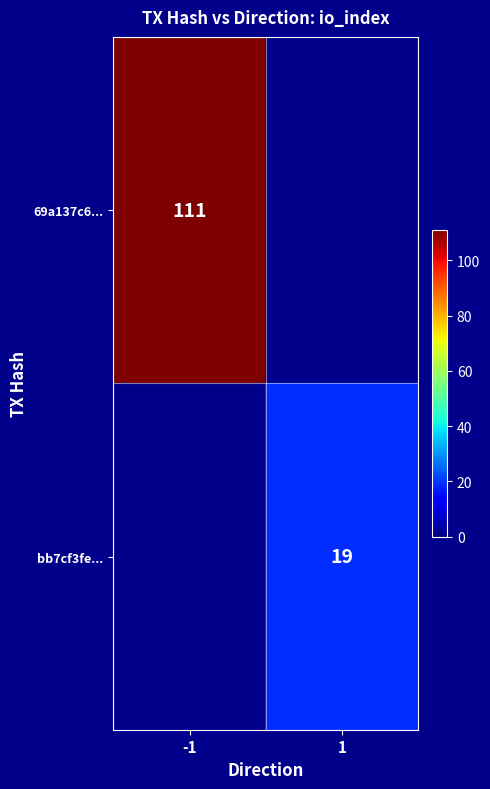

Is it true that 69a137c6... equals 111 at -1?

True